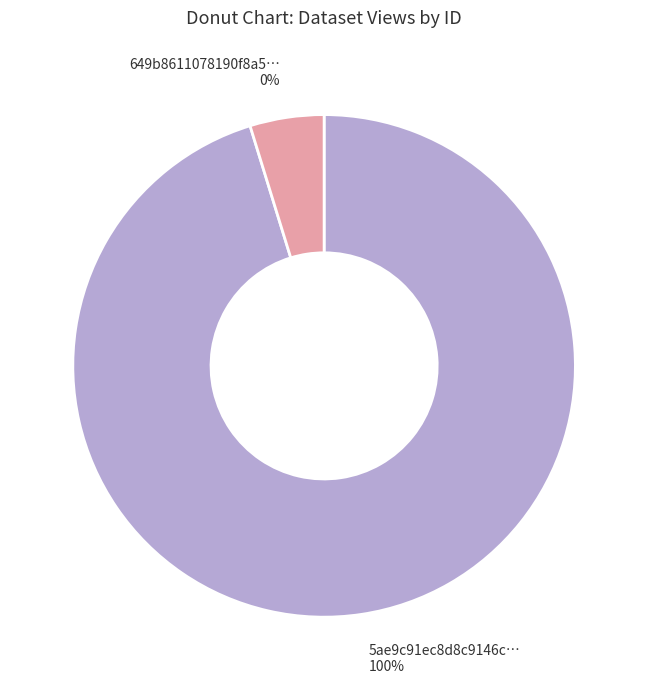

Between 5ae9c91ec8d8c9146c44cc70 and 649b8611078190f8a5e77192, which is larger?

5ae9c91ec8d8c9146c44cc70